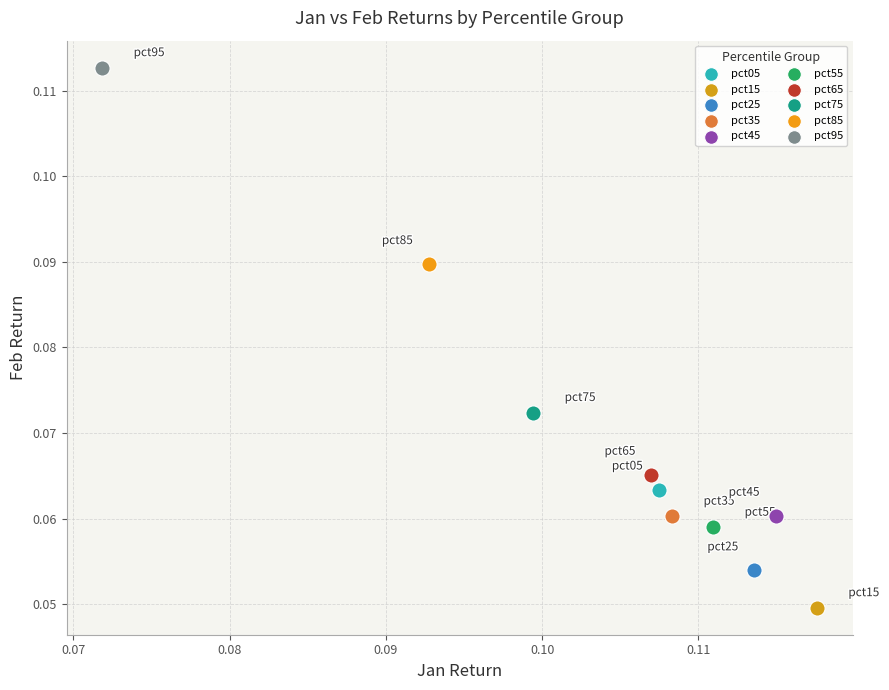

What are all the series names shown in the legend?

pct05, pct15, pct25, pct35, pct45, pct55, pct65, pct75, pct85, pct95